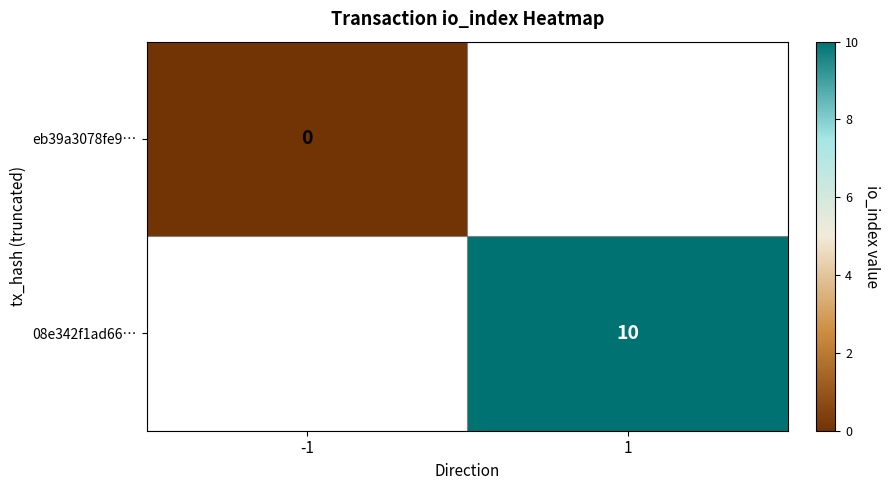

How many data points does each series have?

2